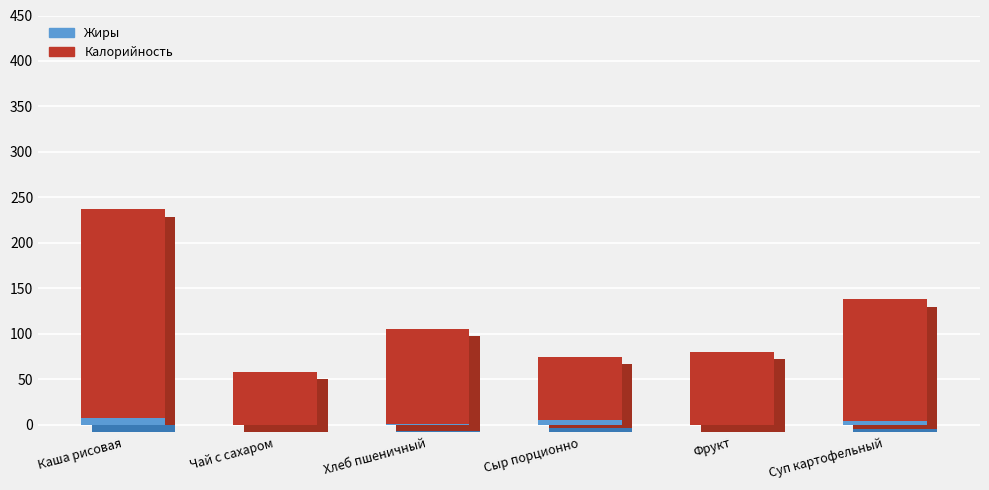

The value of Жиры at Сыр порционно is 5. True or false?

True